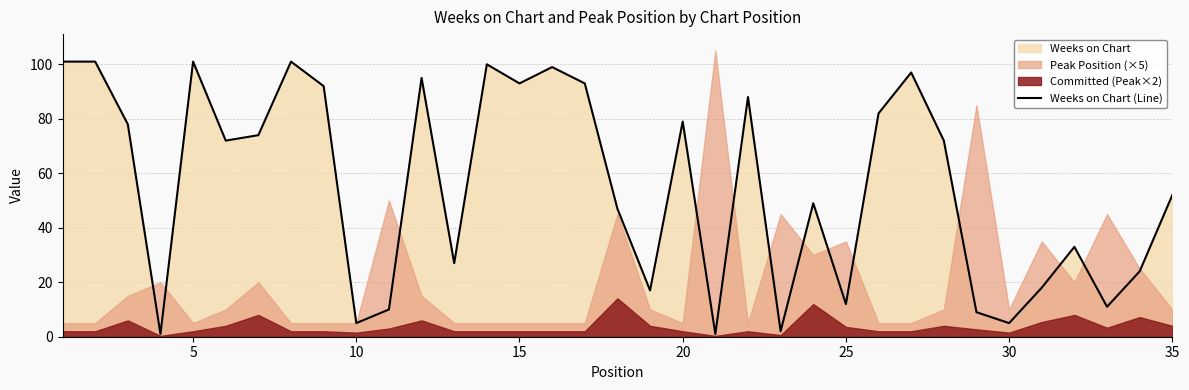

What is the sum of all values?

1941